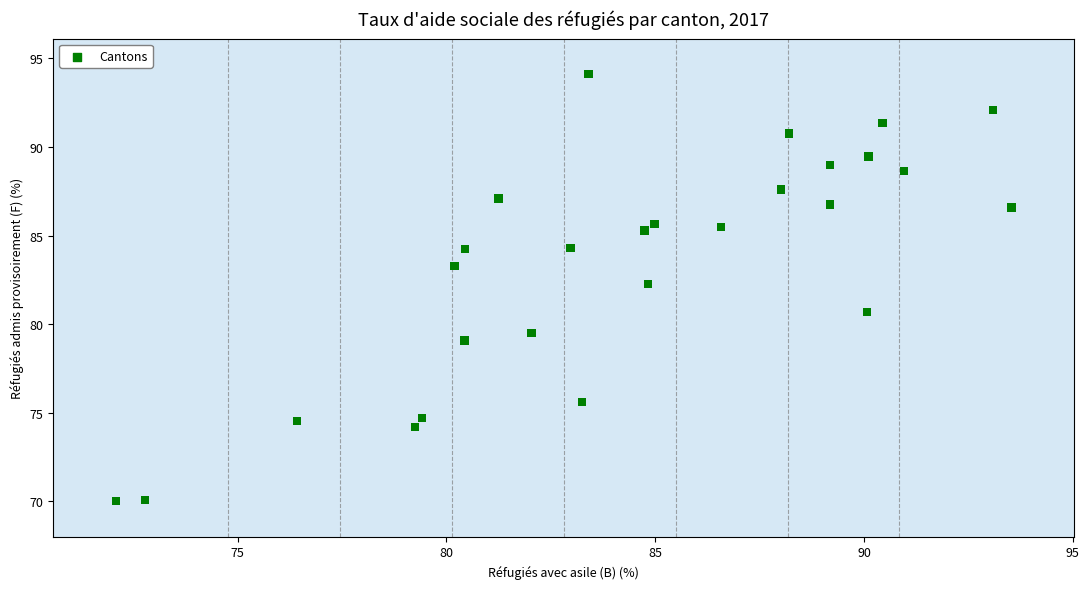

What is the range of Y values (max minus min)?

24.1